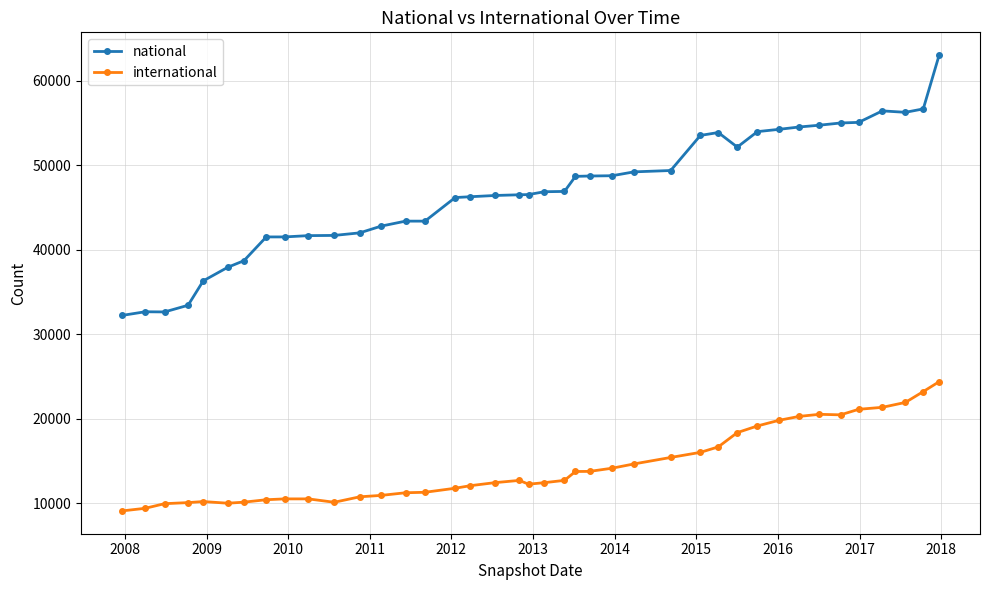

What is the value of the international point at the 31st from the left?

19171